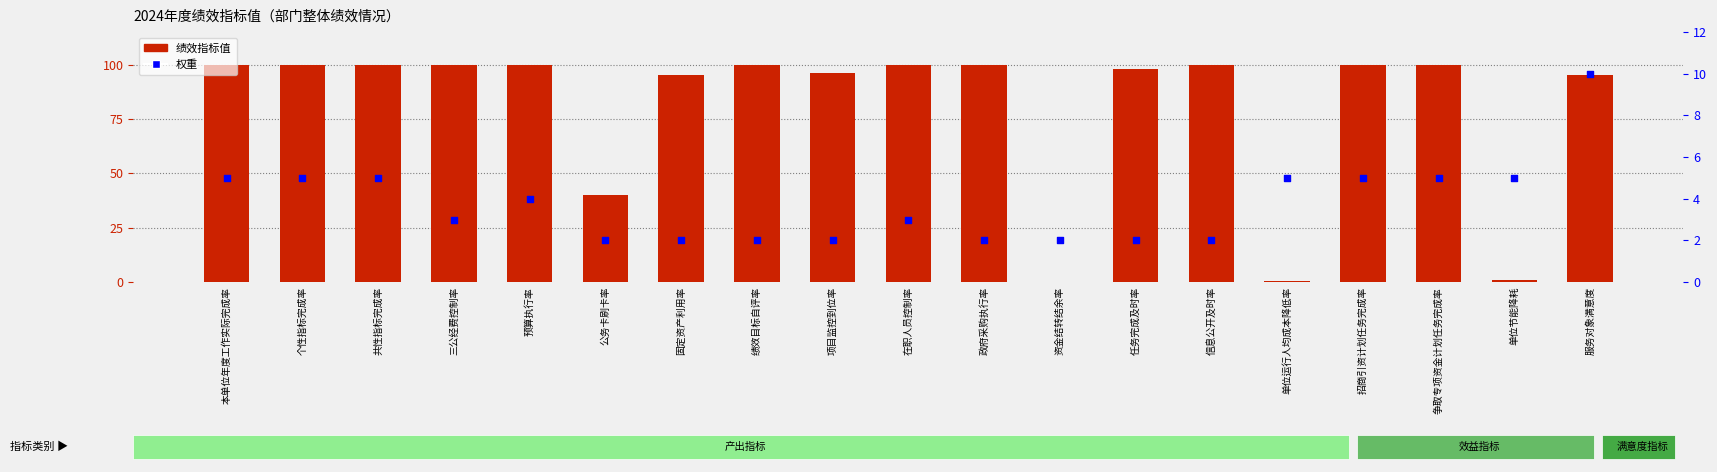

At how many categories does at least one series exceed 97?

12